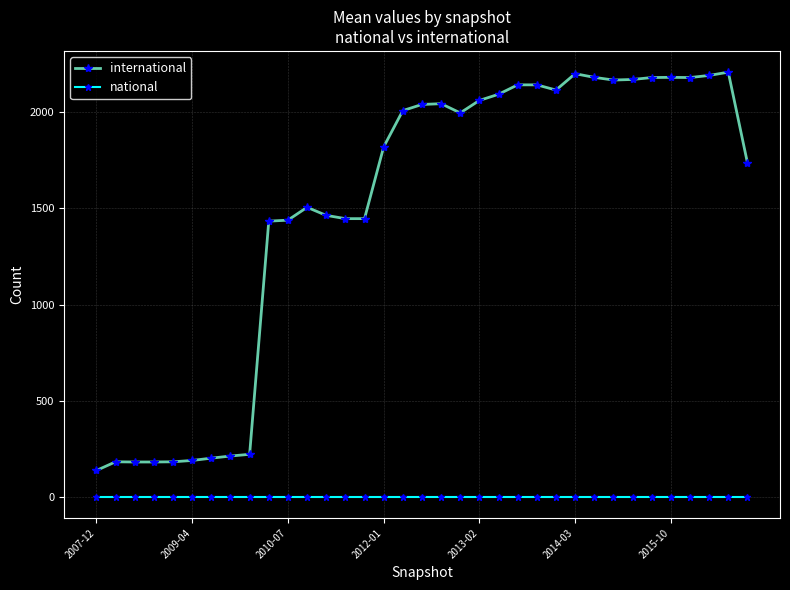

Does the chart have visible grid lines?

Yes